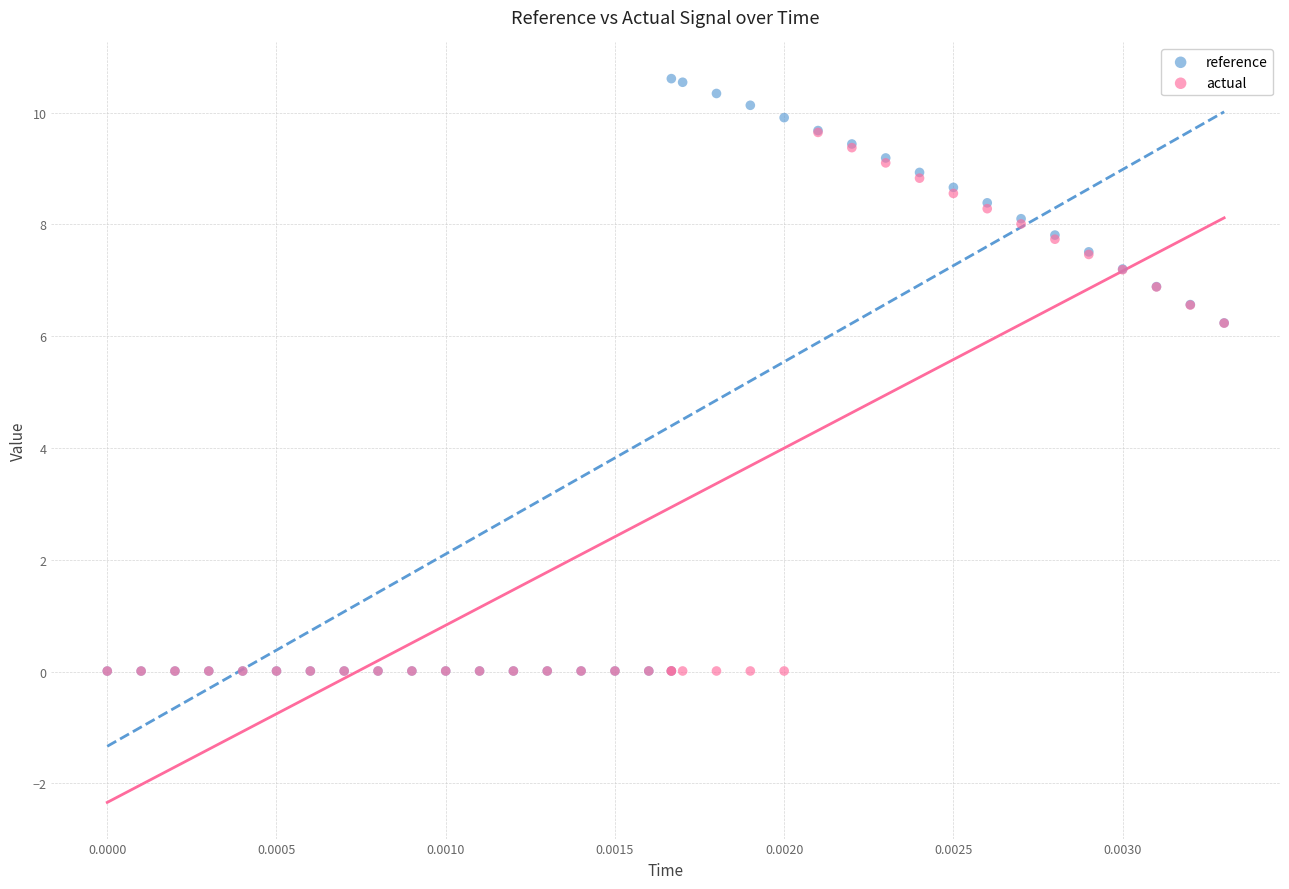

What are all the series names shown in the legend?

reference, actual